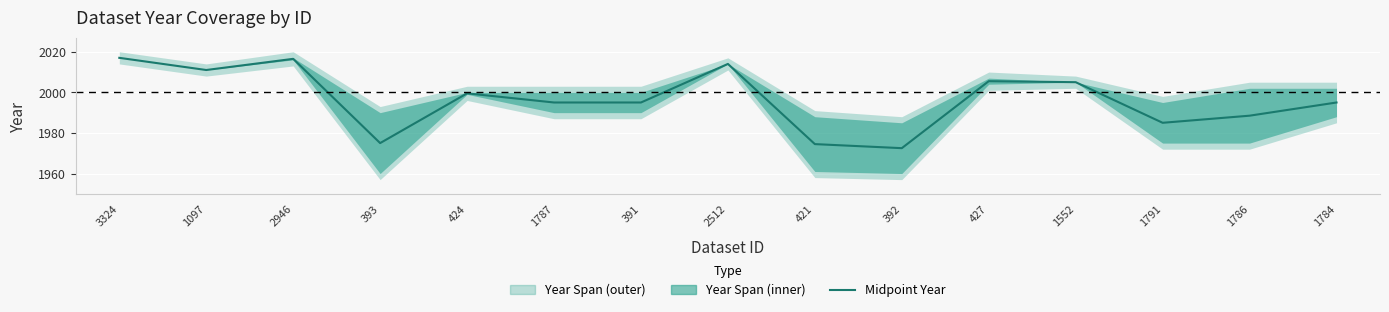

List the labels in order of value, smallest first.

392, 421, 393, 1791, 1786, 1787, 391, 1784, 424, 1552, 427, 1097, 2512, 2946, 3324